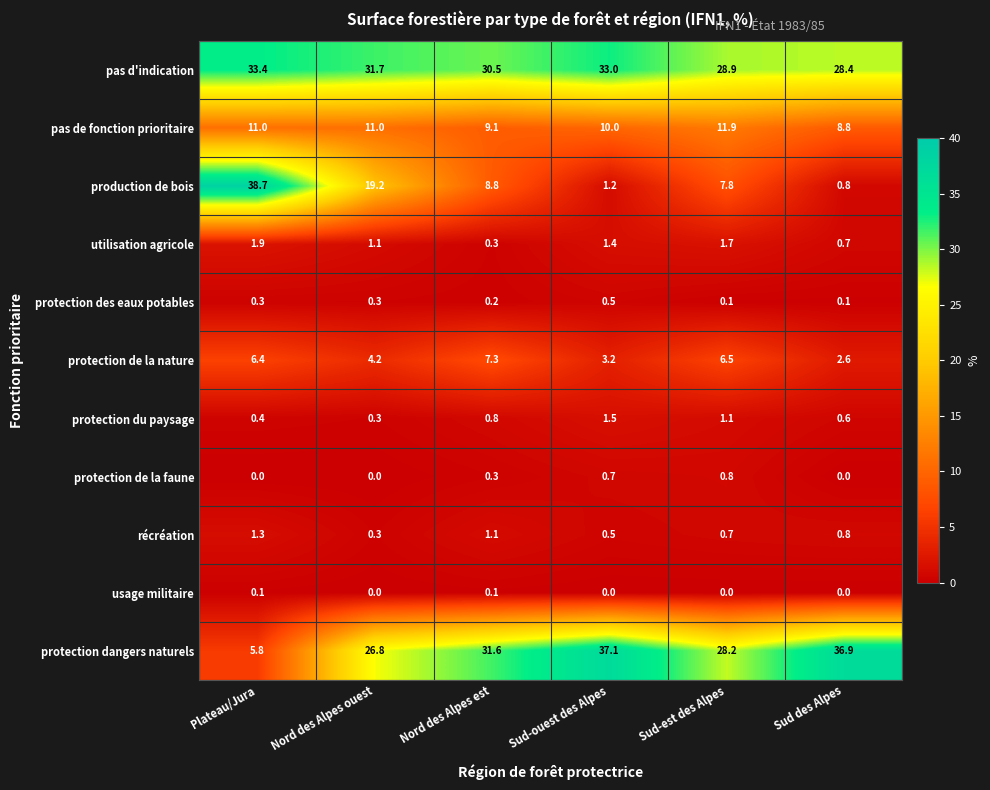

The value of pas de fonction prioritaire at Sud des Alpes is 4.9. True or false?

False